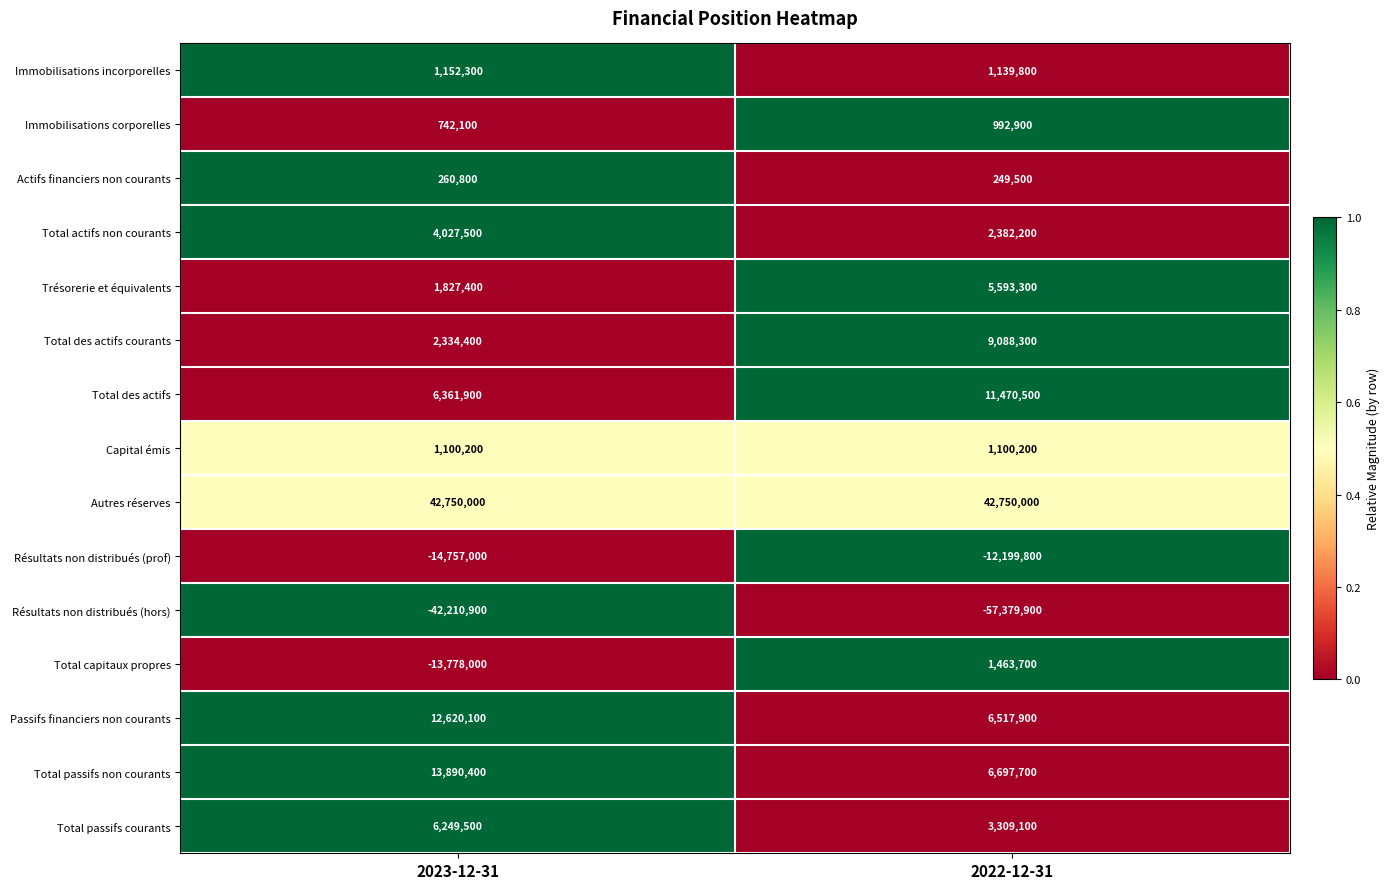

Between 2023-12-31 and 2022-12-31, which series saw the biggest shift?

Total capitaux propres